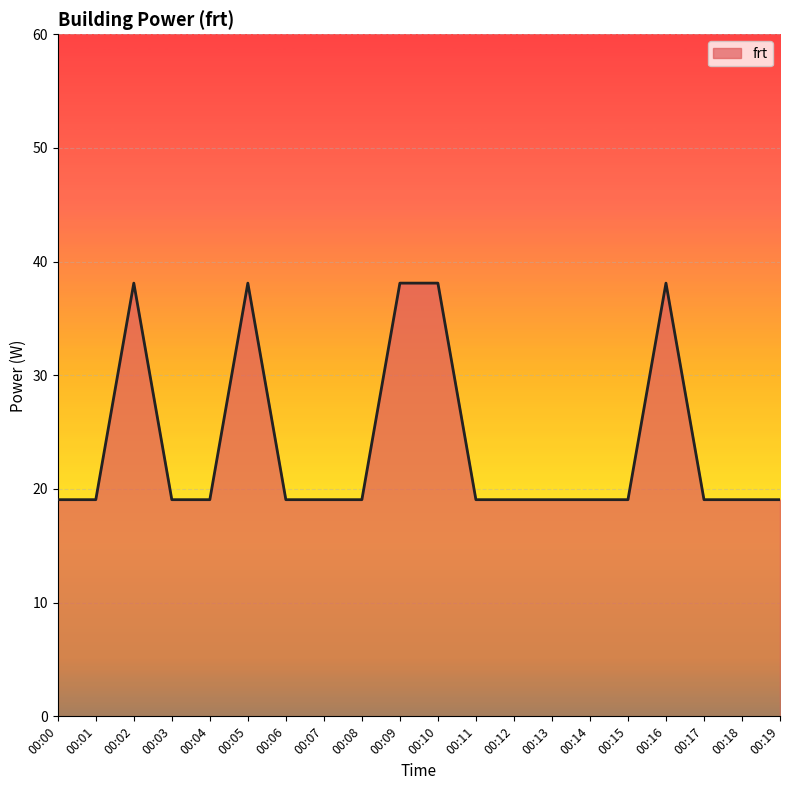

Reading left to right, transcribe all the data shown in this chart.

19.1	19.1	38.1	19.1	19.1	38.1	19.1	19.1	19.1	38.1	38.1	19.1	19.1	19.1	19.1	19.1	38.1	19.1	19.1	19.1